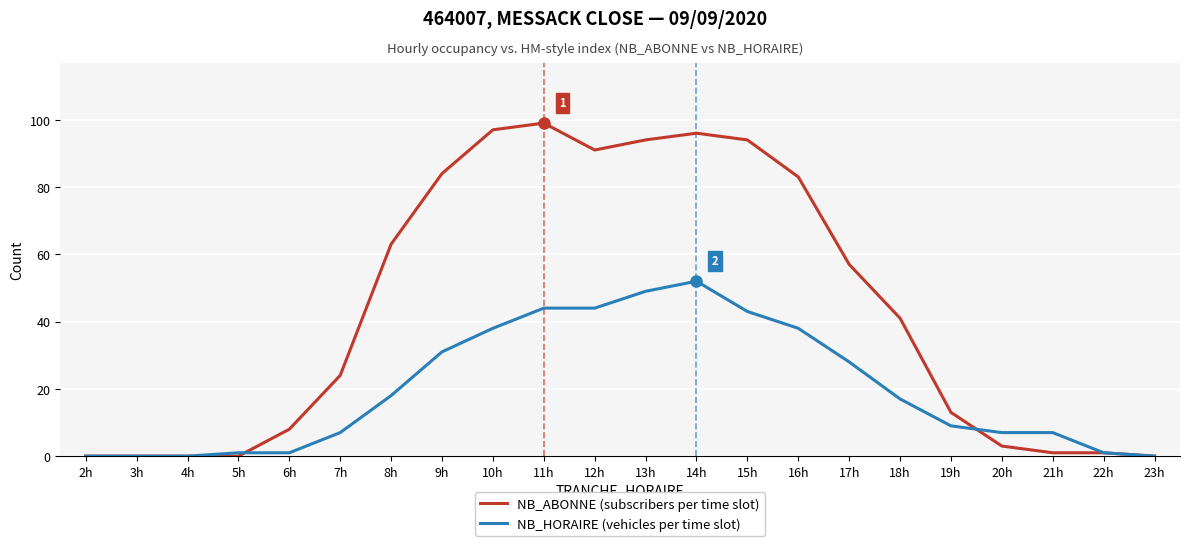

What is the difference between the NB_HORAIRE (vehicles per time slot) values at 18h and 21h?

10